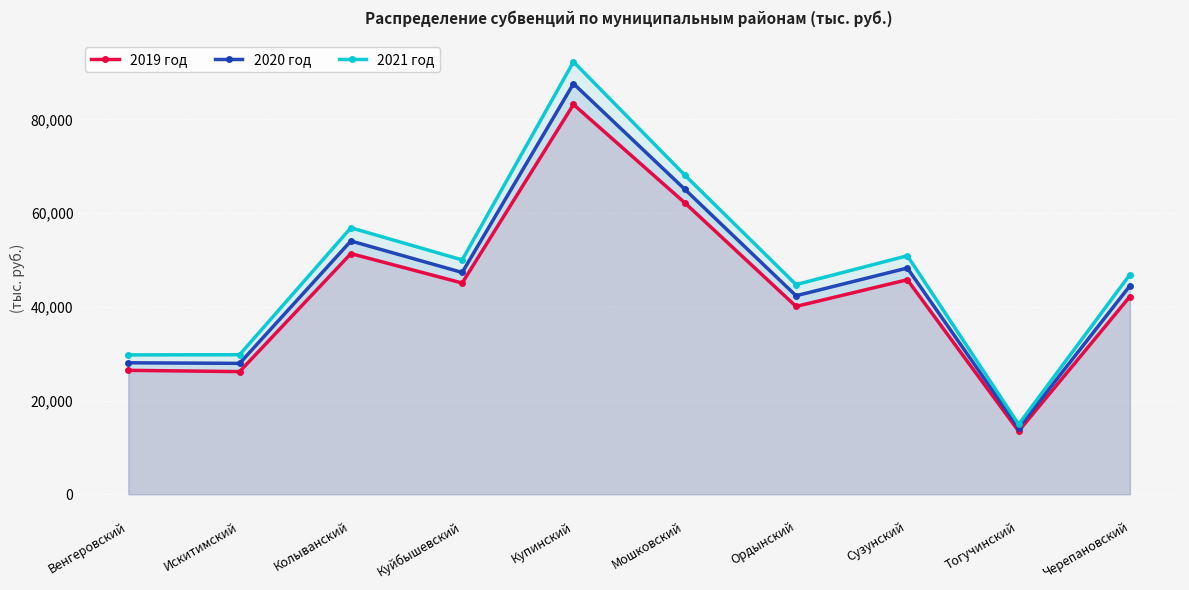

What is the sum of the 2020 год values at Ордынский and Куйбышевский?

89682.8